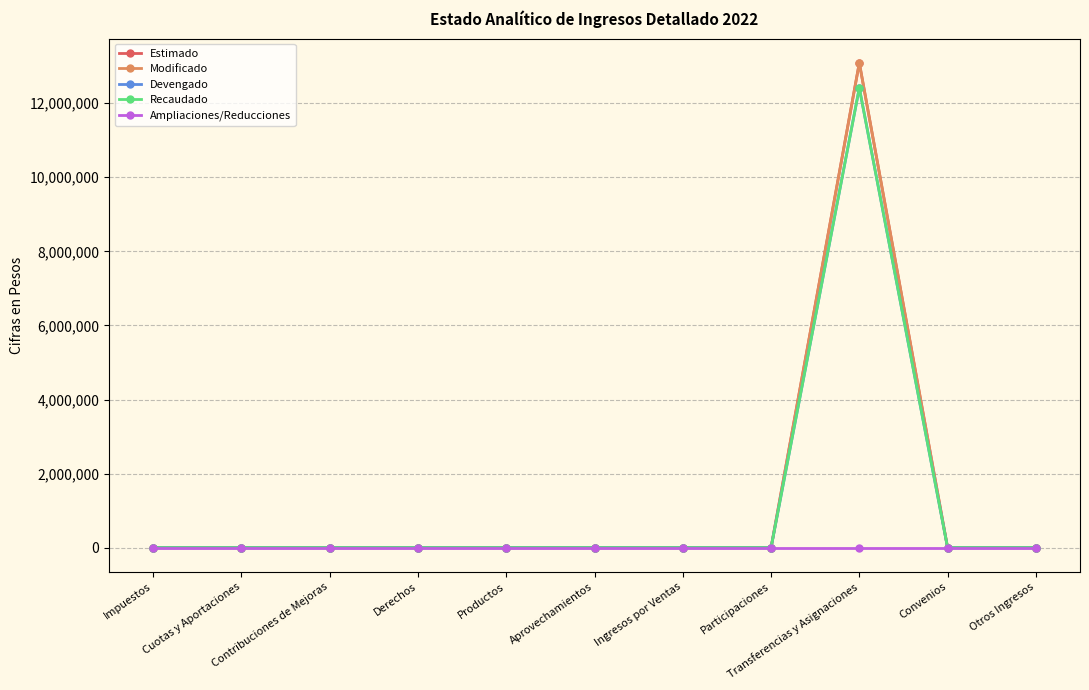

True or false: Recaudado and Devengado cross at least once.

False